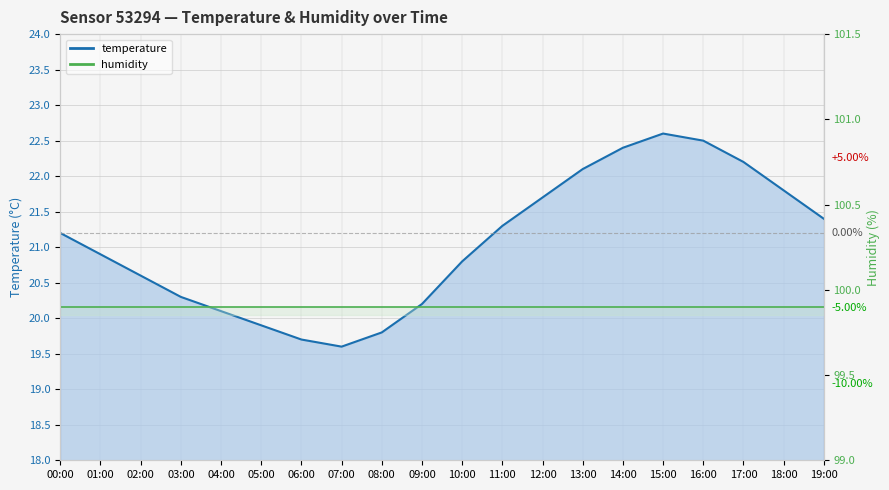

List the labels in order of value, smallest first.

07:00, 06:00, 08:00, 05:00, 04:00, 09:00, 03:00, 02:00, 10:00, 01:00, 00:00, 11:00, 19:00, 12:00, 18:00, 13:00, 17:00, 14:00, 16:00, 15:00